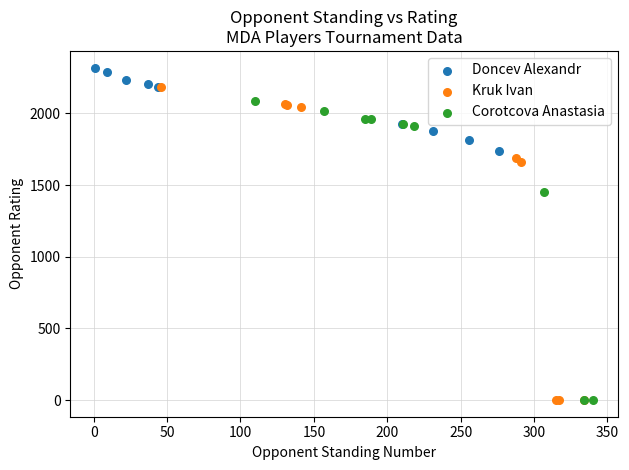

Which series contains the highest Y value?

Doncev Alexandr